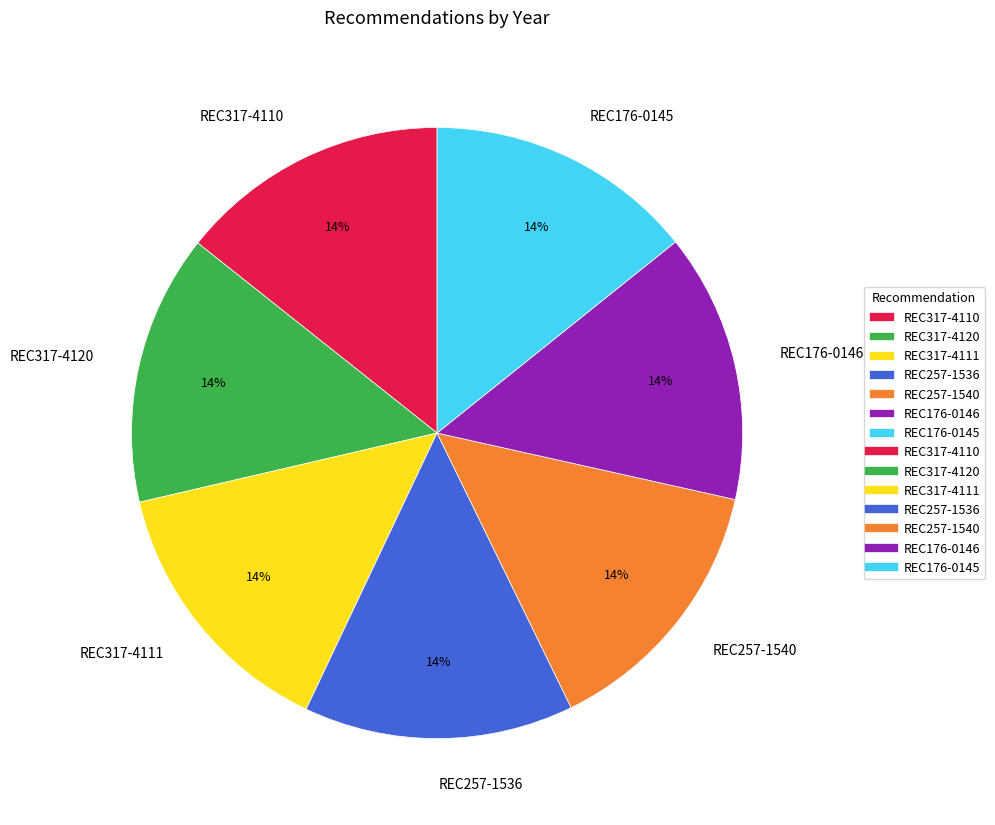

Is the sum of REC176-0146 and REC176-0145 greater than half?

No